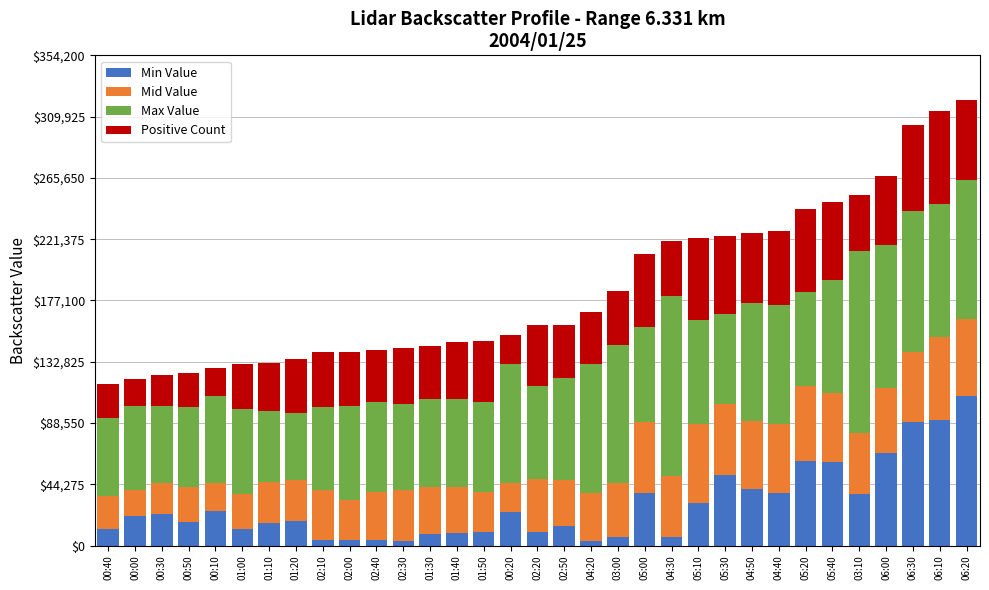

How many bars are there in total?

33